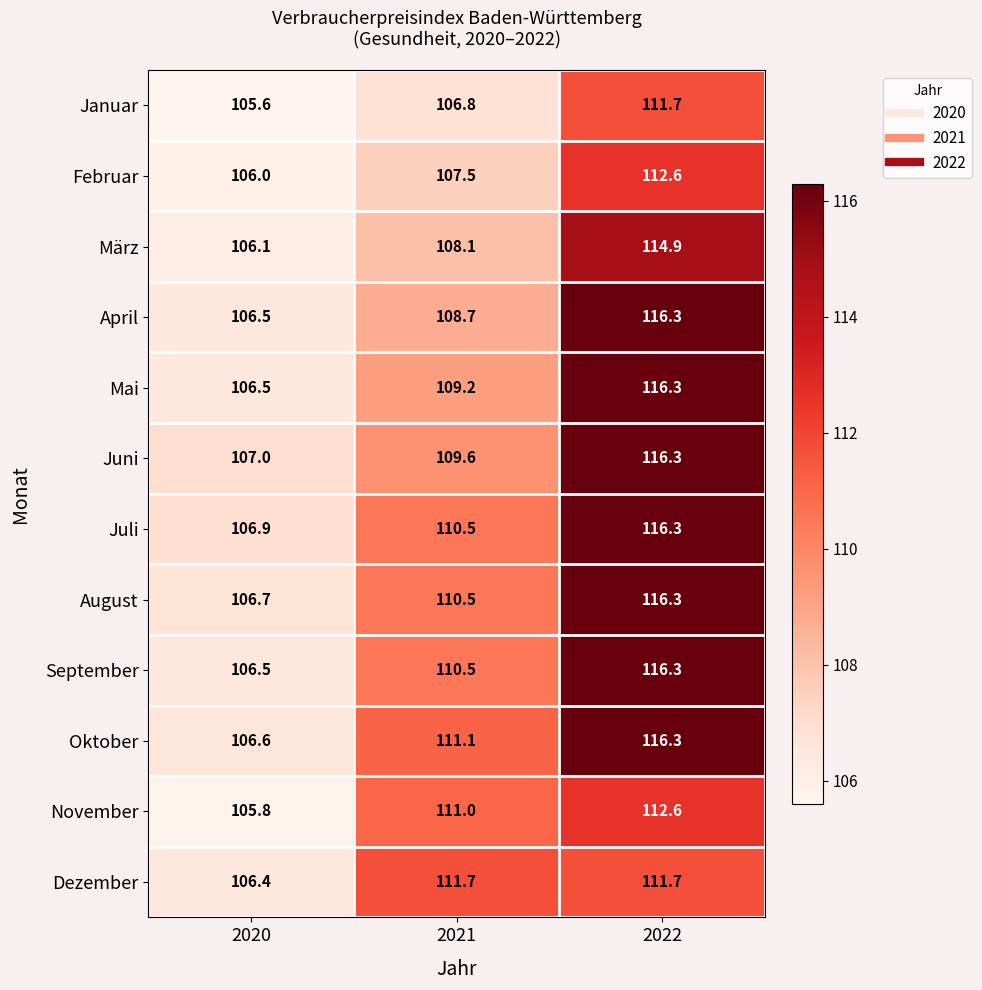

True or false: Dezember has a value of 111.7 at 2021.

True